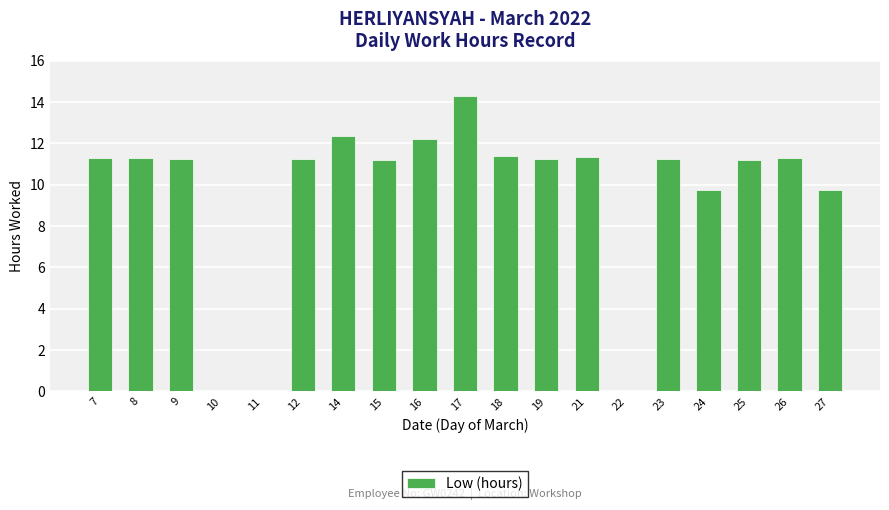

Are the bars horizontal?

No